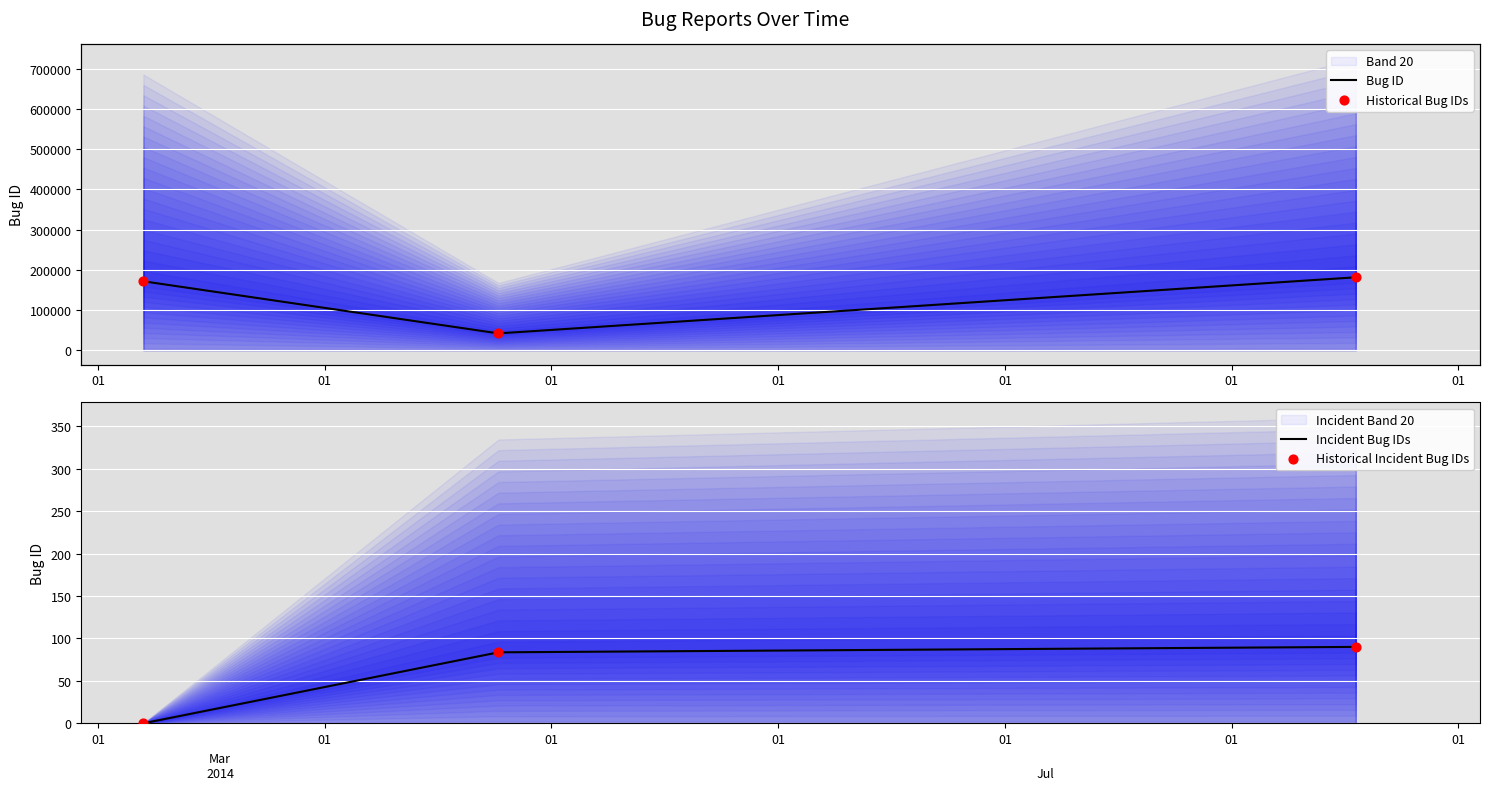

Which series has the largest Y range (max minus min)?

Bug ID